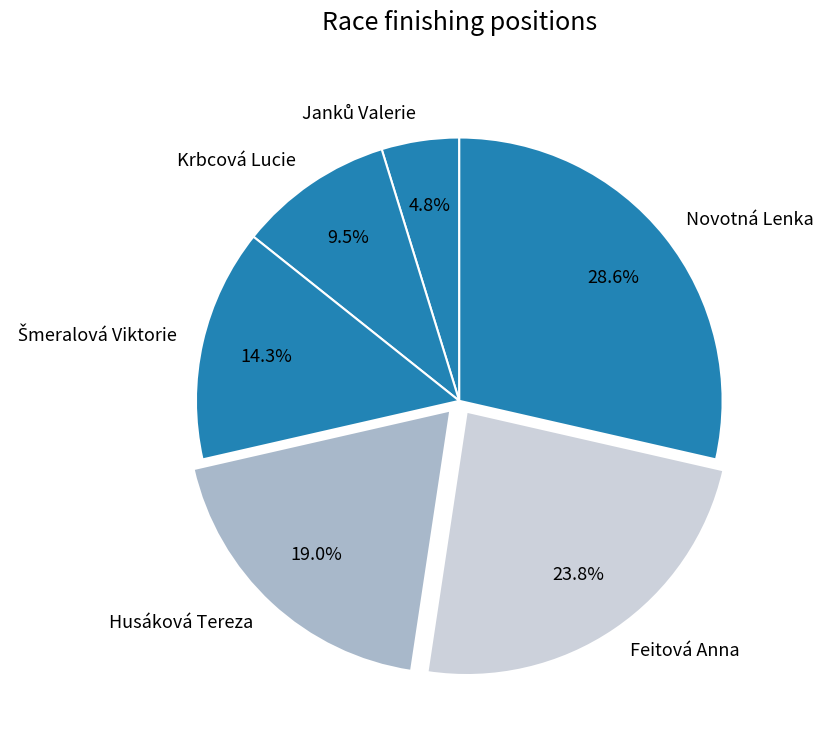

Which slice is the largest?

Novotná Lenka